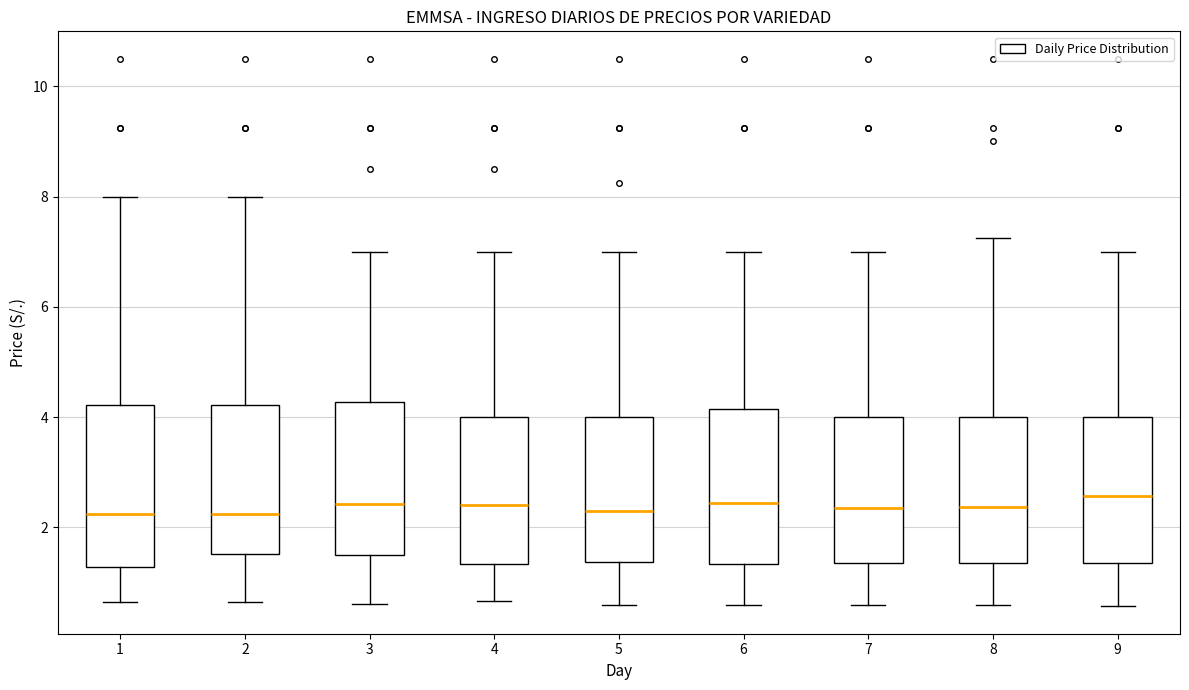

Where does the median line of the box at x = 7 sit on the y-axis? The values are not printed on the chart, so give them approximately, as read against the axis.

2.4